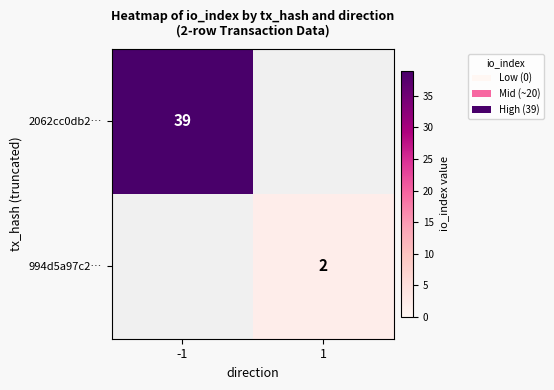

The value of 2062cc0db2… at -1 is 39. True or false?

True